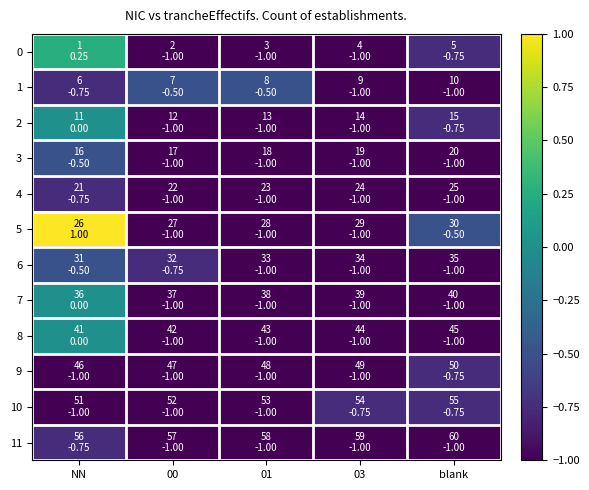

Which series has the largest total across all categories?

5